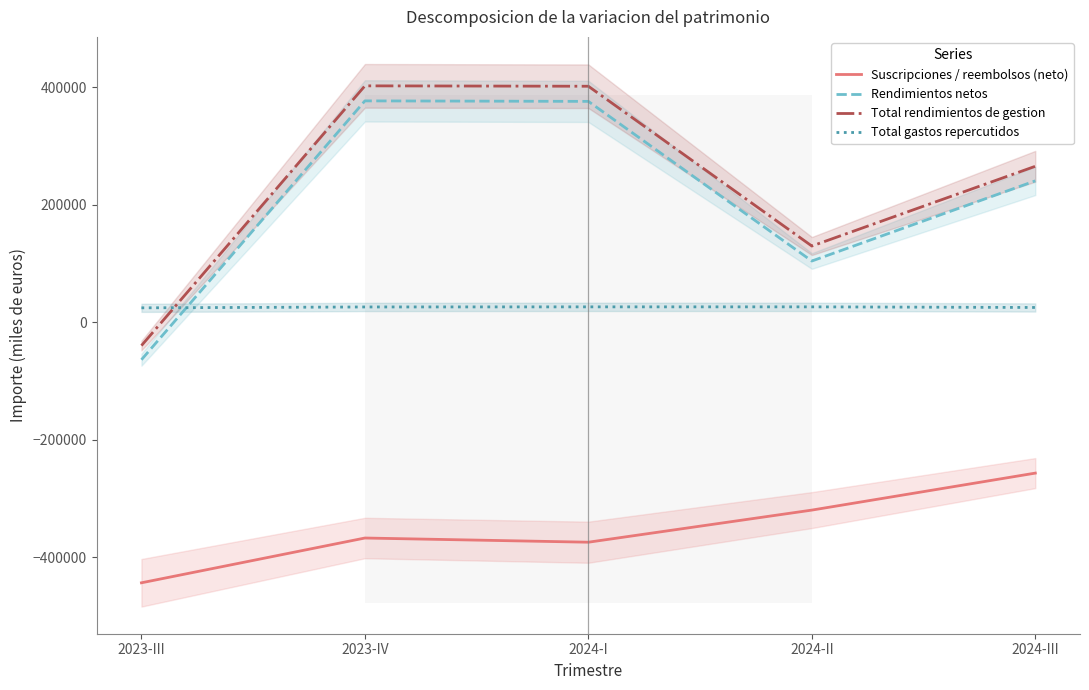

What position from the right is 2023-IV?

4